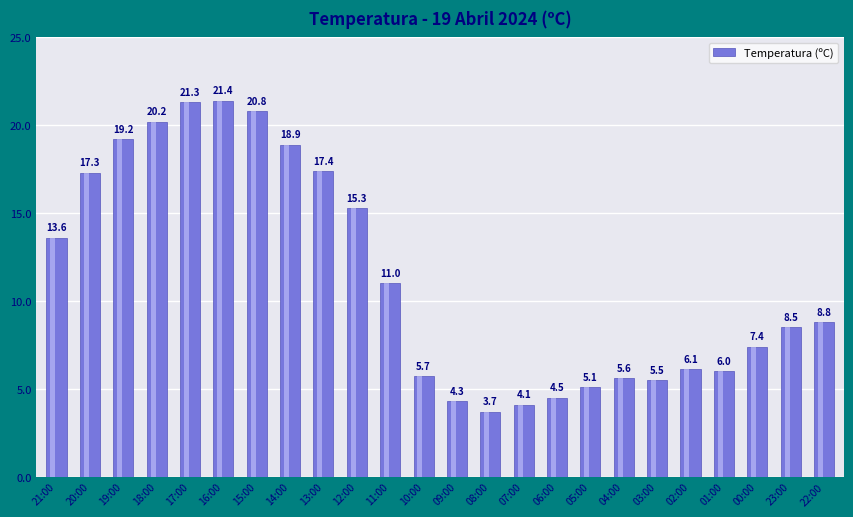

What is the sum of the values at 06:00 and 03:00?

10.0